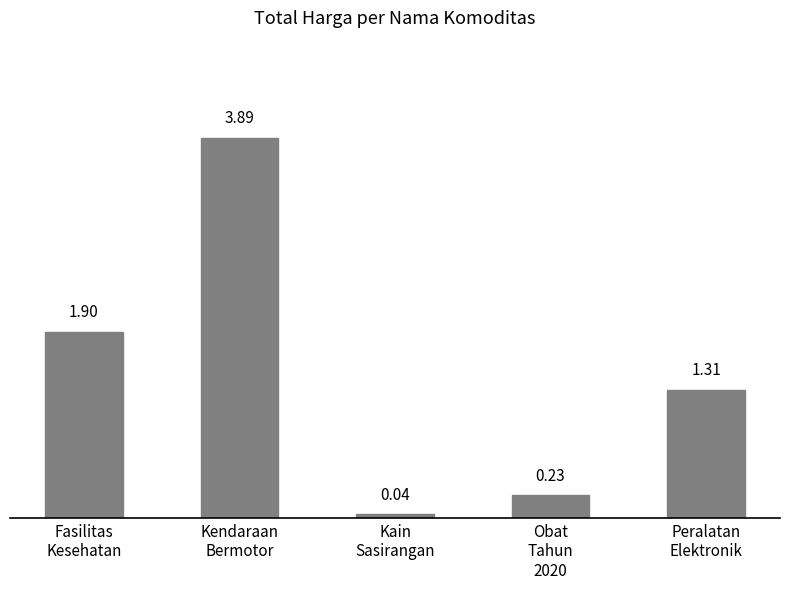

List the labels in order of value, smallest first.

Kain
Sasirangan, Obat
Tahun
2020, Peralatan
Elektronik, Fasilitas
Kesehatan, Kendaraan
Bermotor